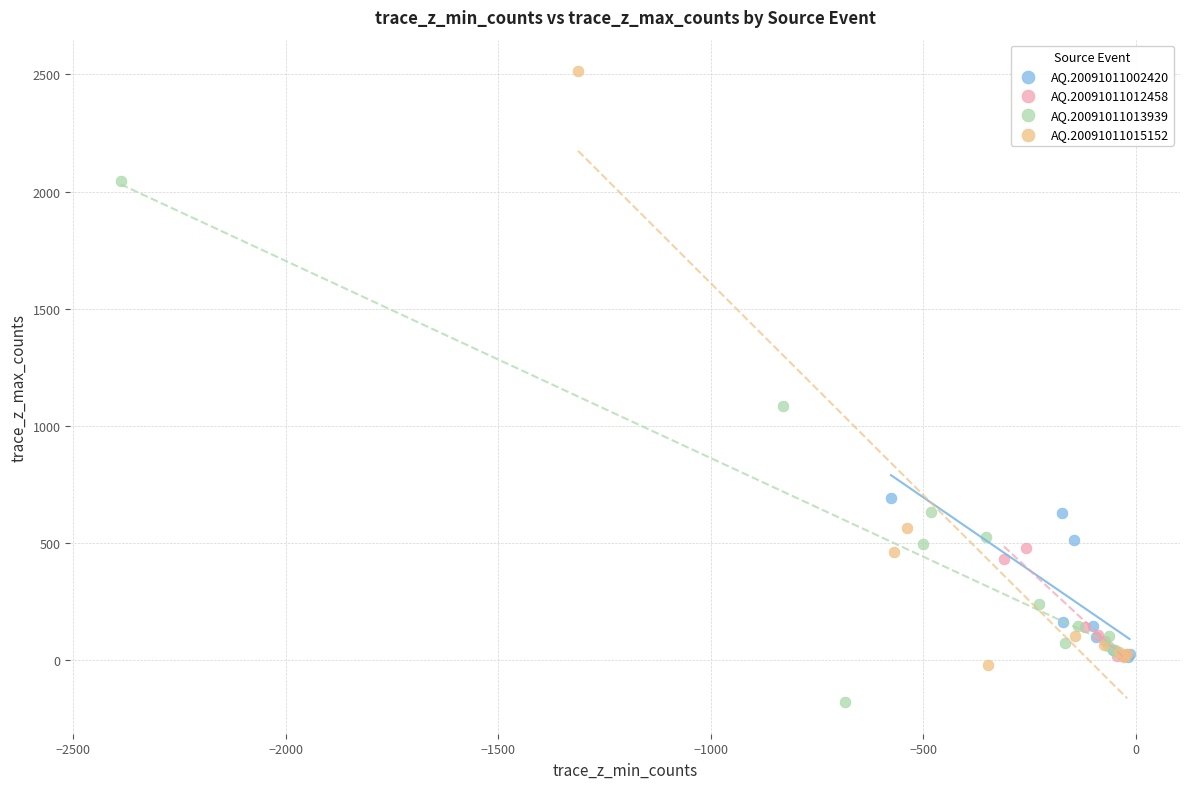

Which series has the widest spread of Y values?

AQ.20091011015152